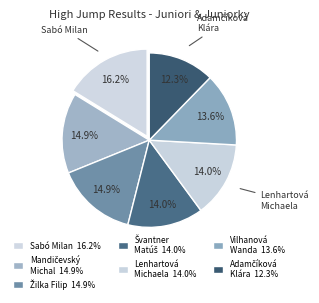

How many segments does this pie chart have?

7